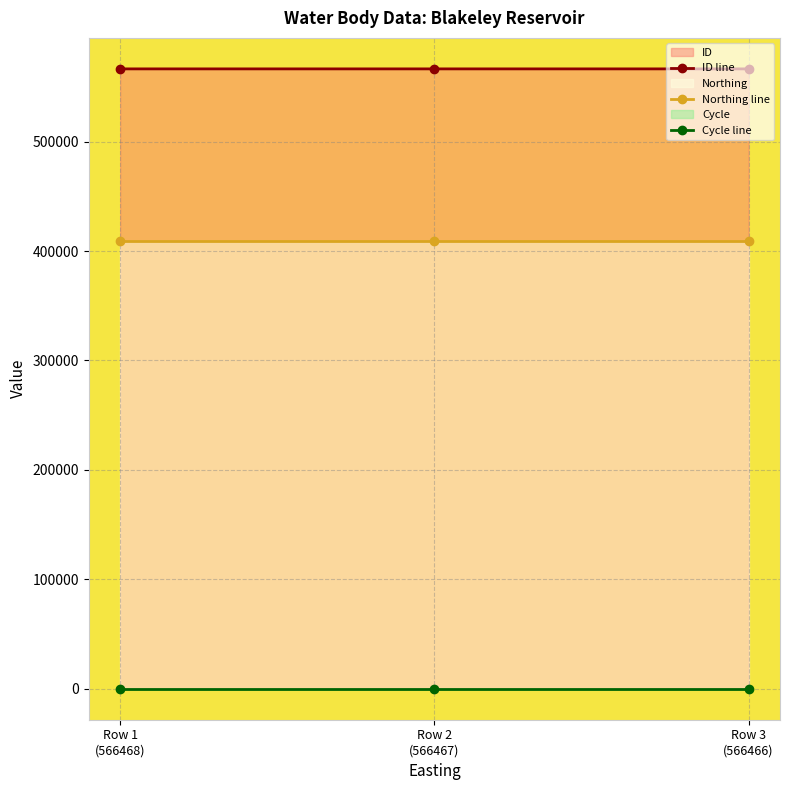

Between Row 1
(566468) and Row 2
(566467), which series saw the biggest shift?

ID line